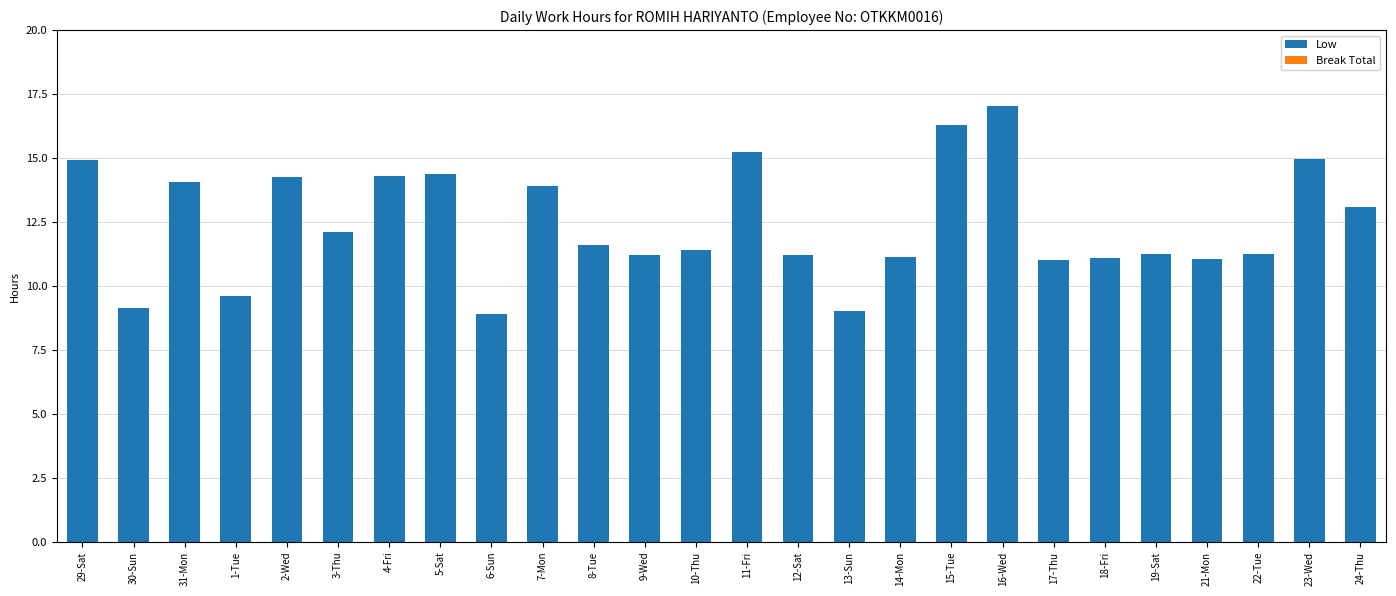

Which label corresponds to the largest value in the chart?

16-Wed